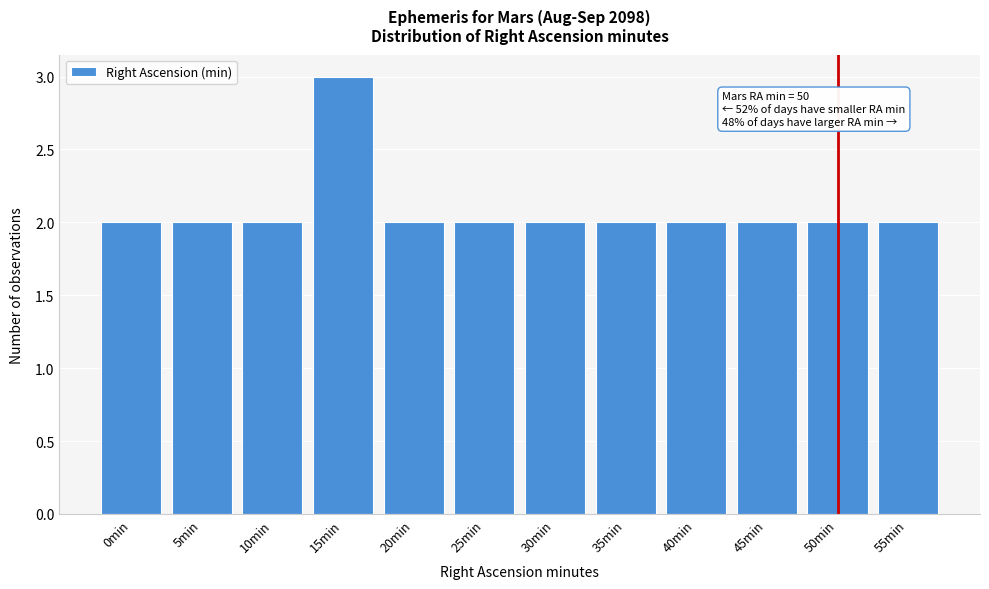

Reading right to left, extract all data points from this chart.

2	2	2	2	2	2	2	2	3	2	2	2